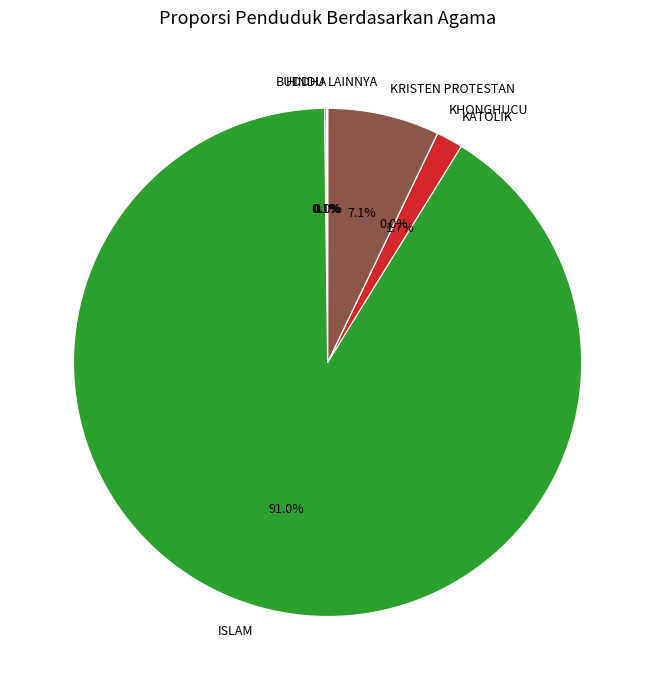

Is there a majority slice in this chart?

Yes